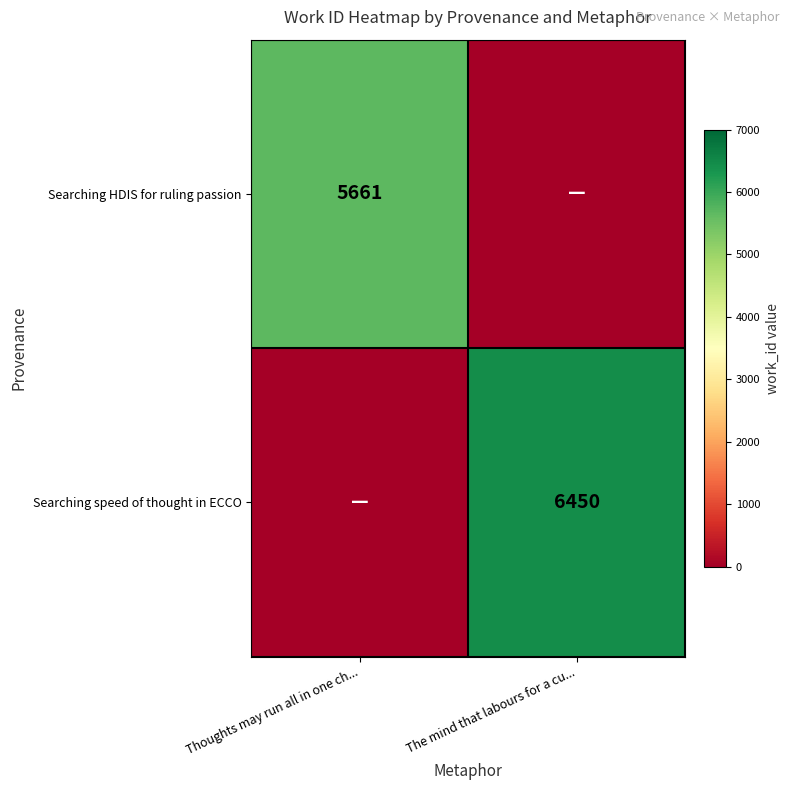

The Searching HDIS for ruling passion series shows 5661 at Thoughts may run all in one ch.... True or false?

True